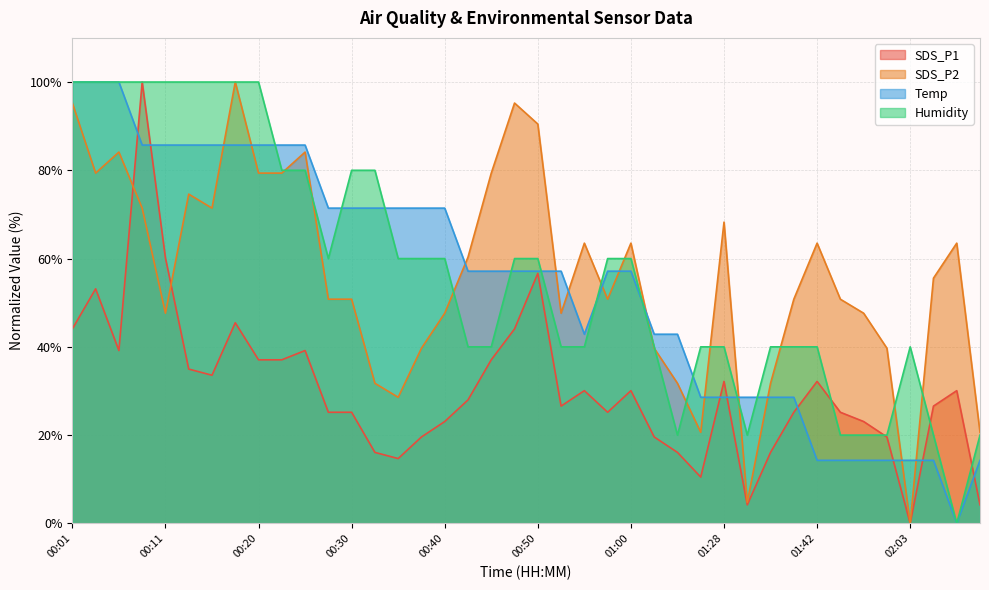

True or false: Temp and Humidity intersect in this chart.

True